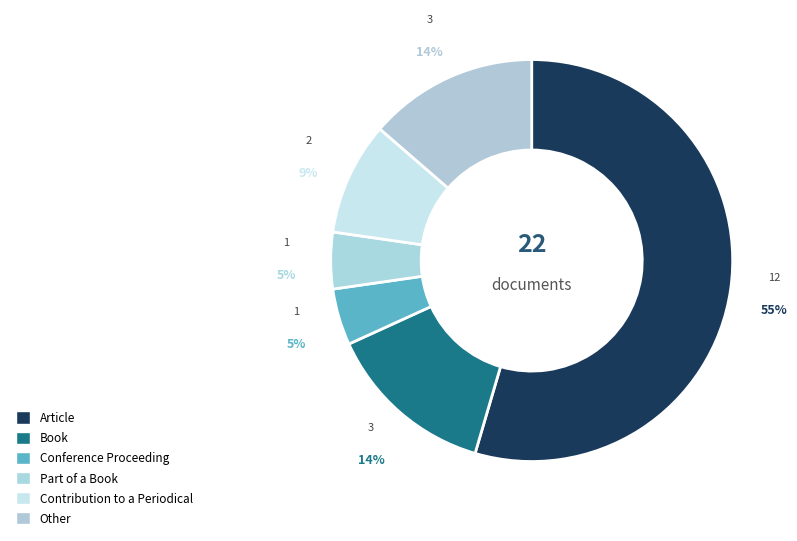

Rank the categories by value from lowest to highest.

Conference Proceeding, Part of a Book, Contribution to a Periodical, Book, Other, Article